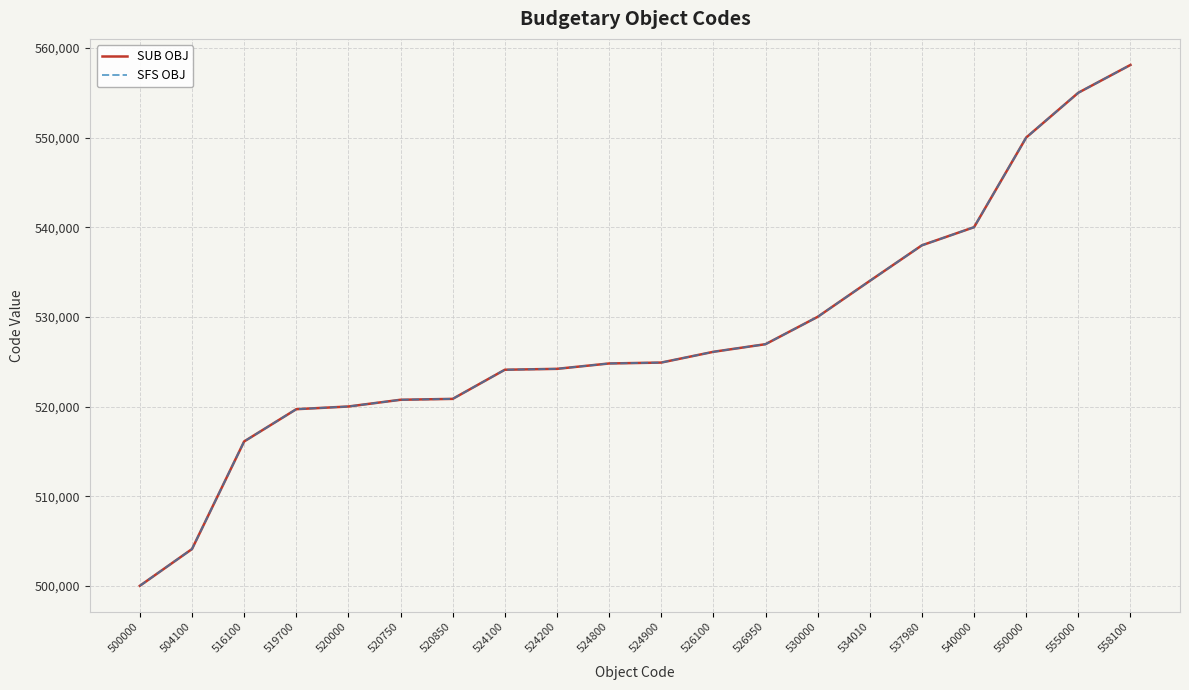

Is this an area chart (filled region under the line)?

No